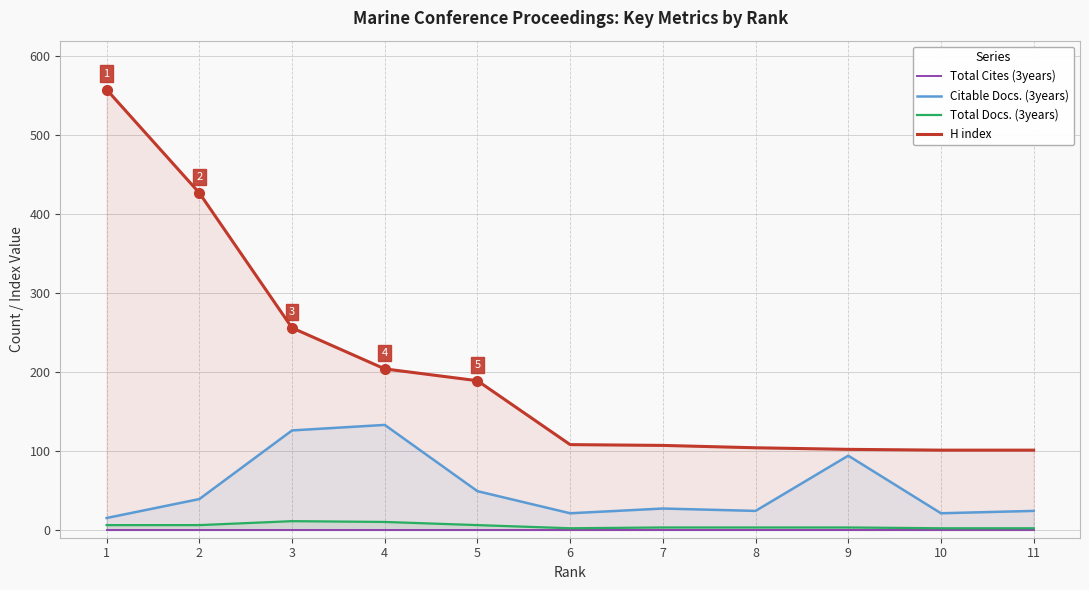

True or false: Citable Docs. (3years) has a value of 24 at 1.

False